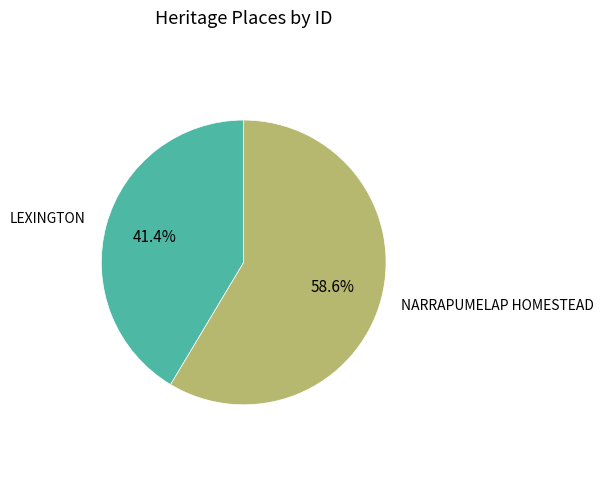

Is there any slice that represents more than half of the pie?

Yes